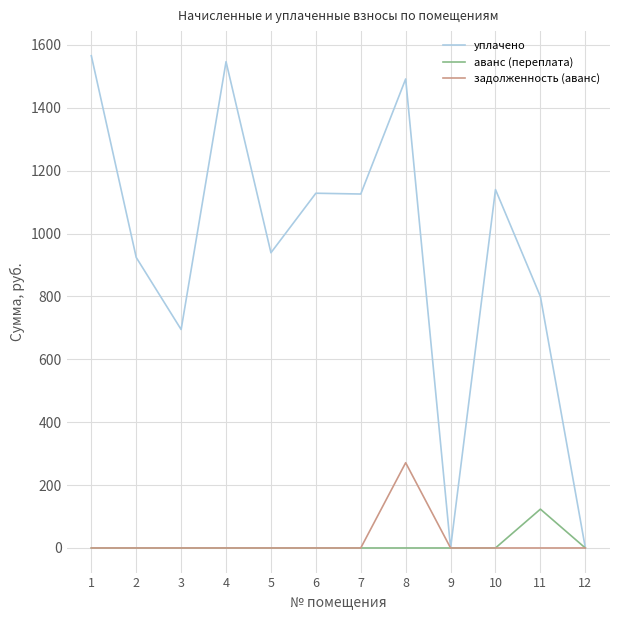

Rank the series by their maximum value, from highest to lowest.

уплачено, задолженность (аванс), аванс (переплата)